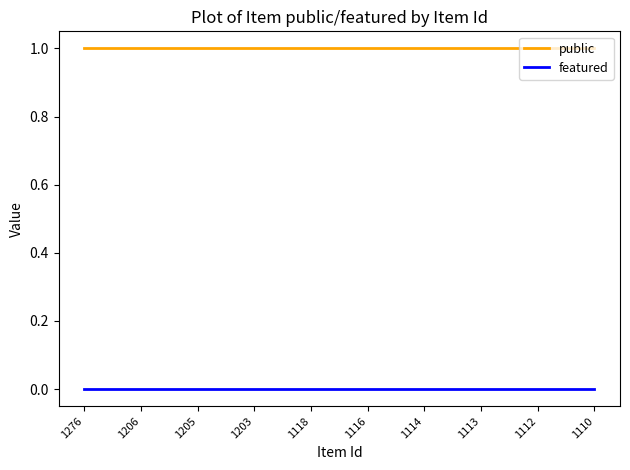

What is the greatest value displayed?

1